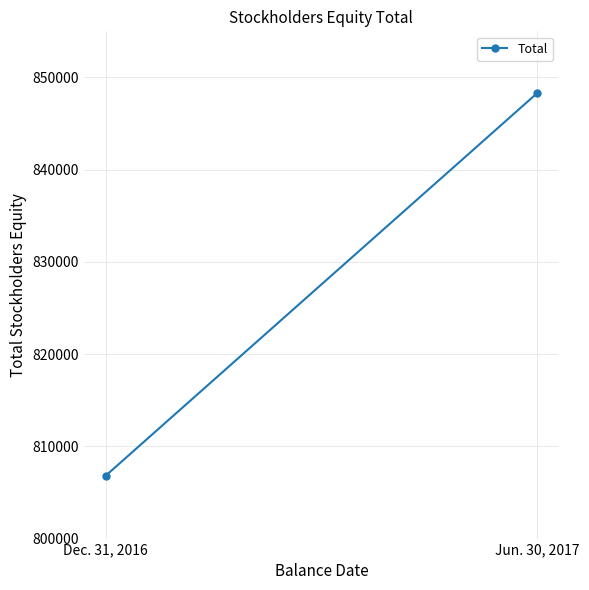

Is it true that the value at Jun. 30, 2017 is 848311?

True